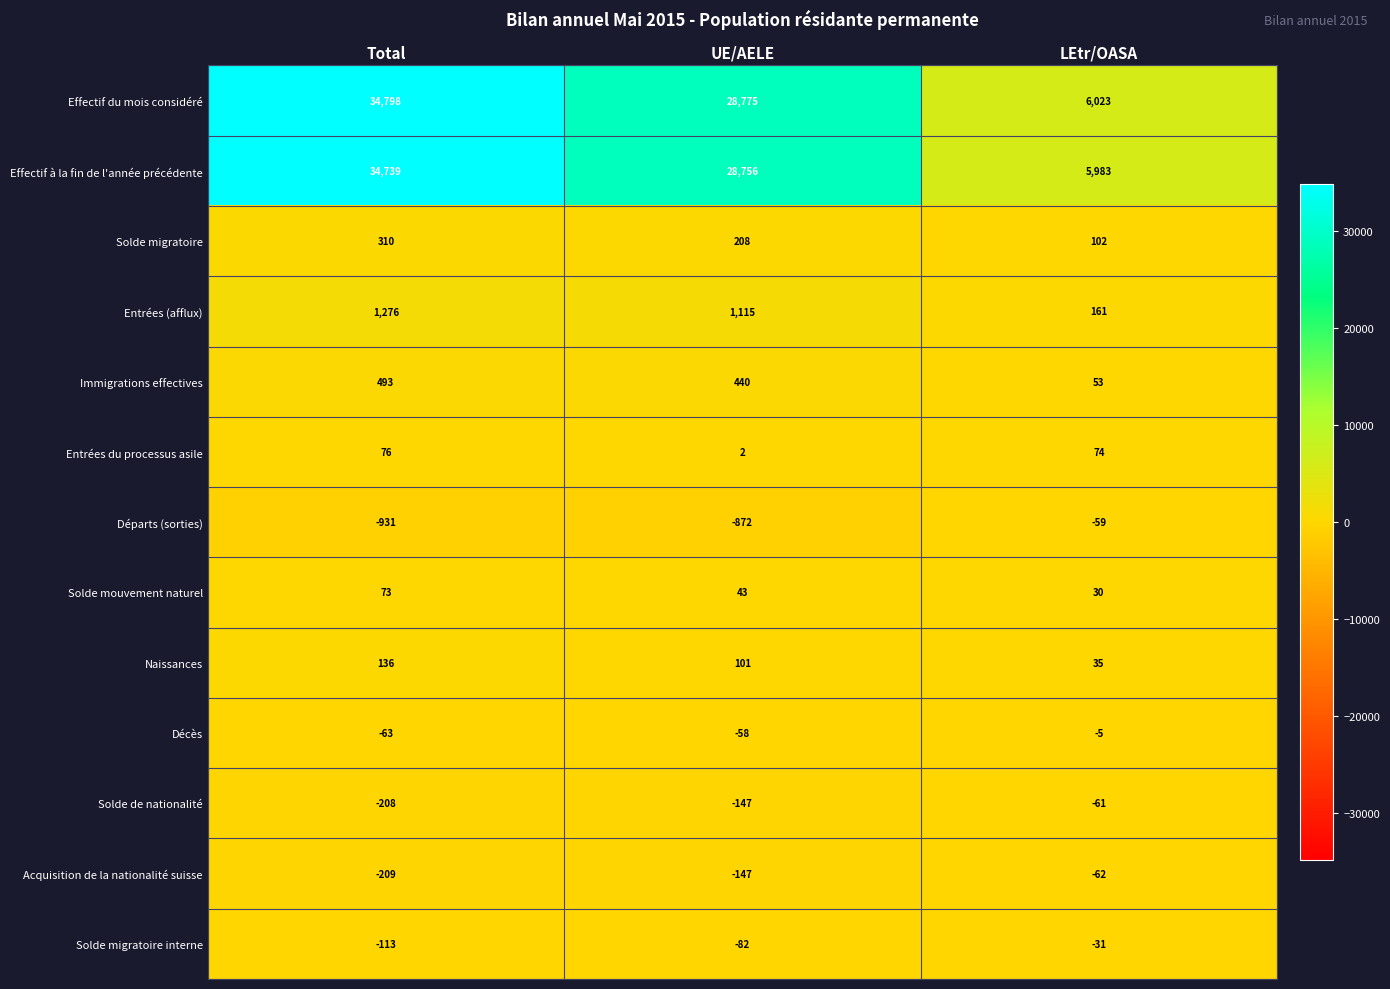

What is the difference between the Solde migratoire values at Total and UE/AELE?

102